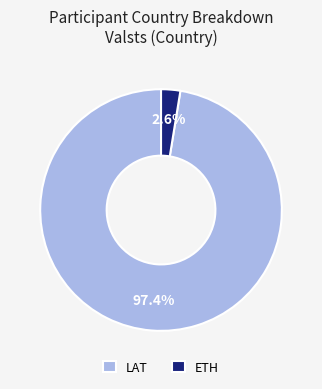

What percentage is the ETH slice, to the nearest percent?

3%